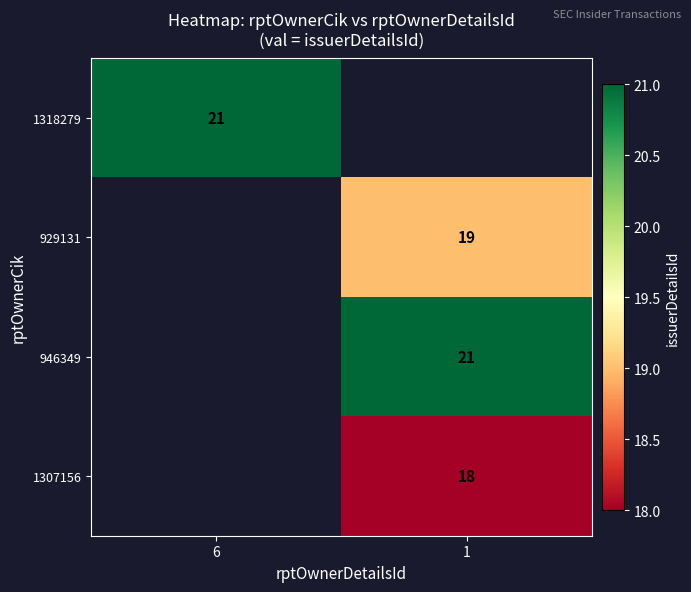

The 946349 series shows 11 at 1. True or false?

False